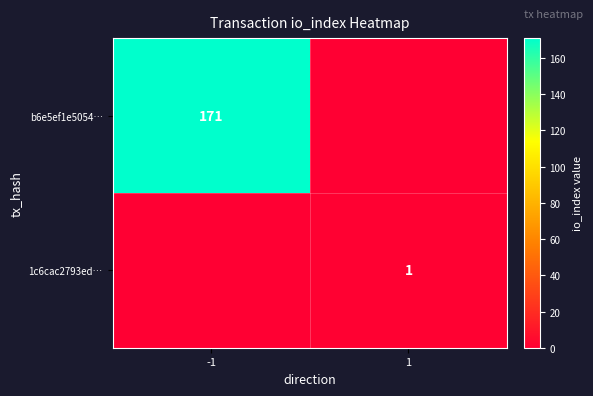

True or false: b6e5ef1e5054… has a value of 240 at -1.

False